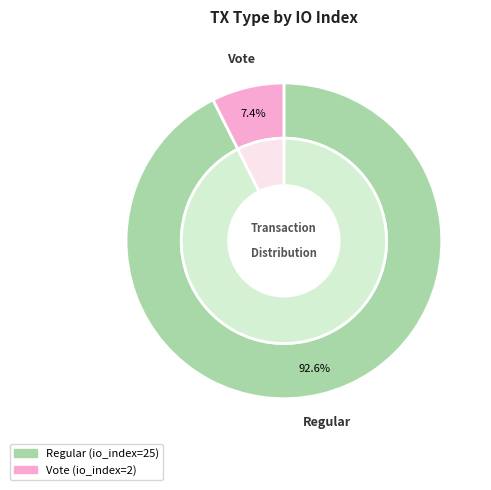

Is there a majority slice in this chart?

Yes